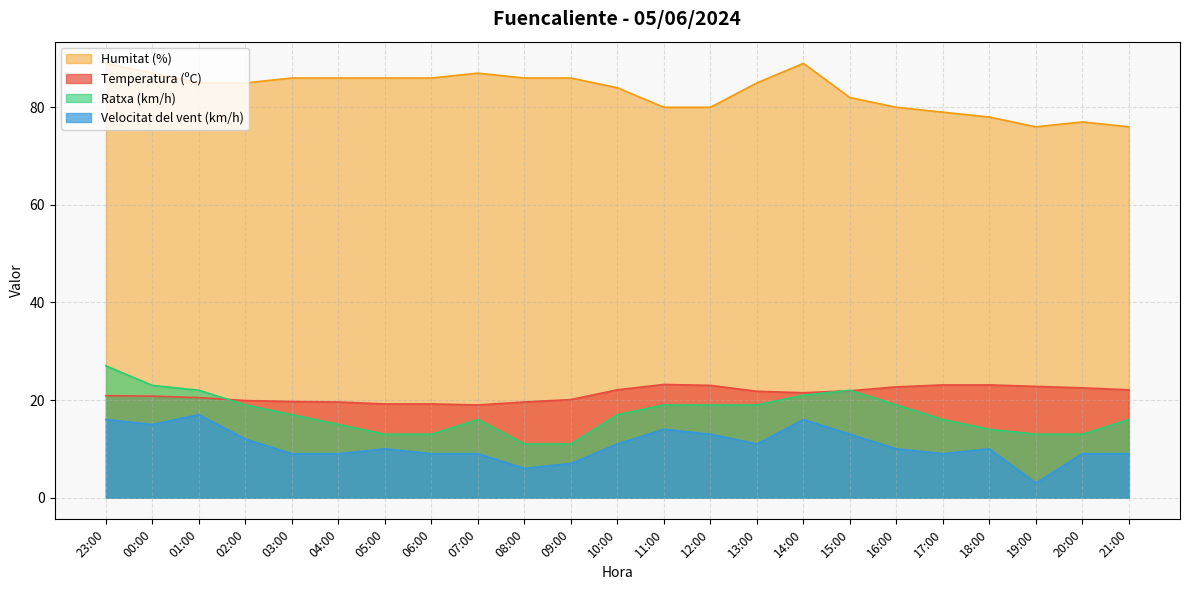

What is the maximum value shown in the chart?

89.0